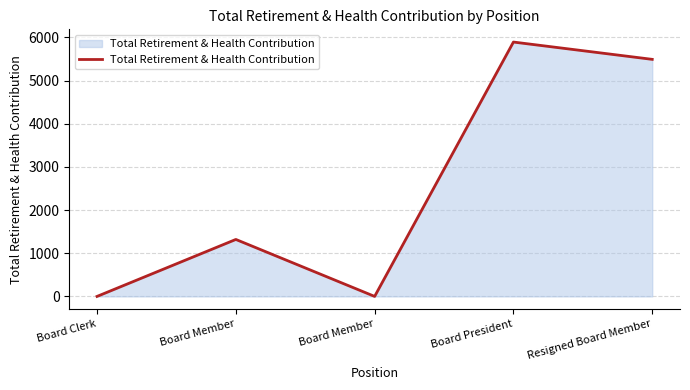

What is the greatest value displayed?

5894